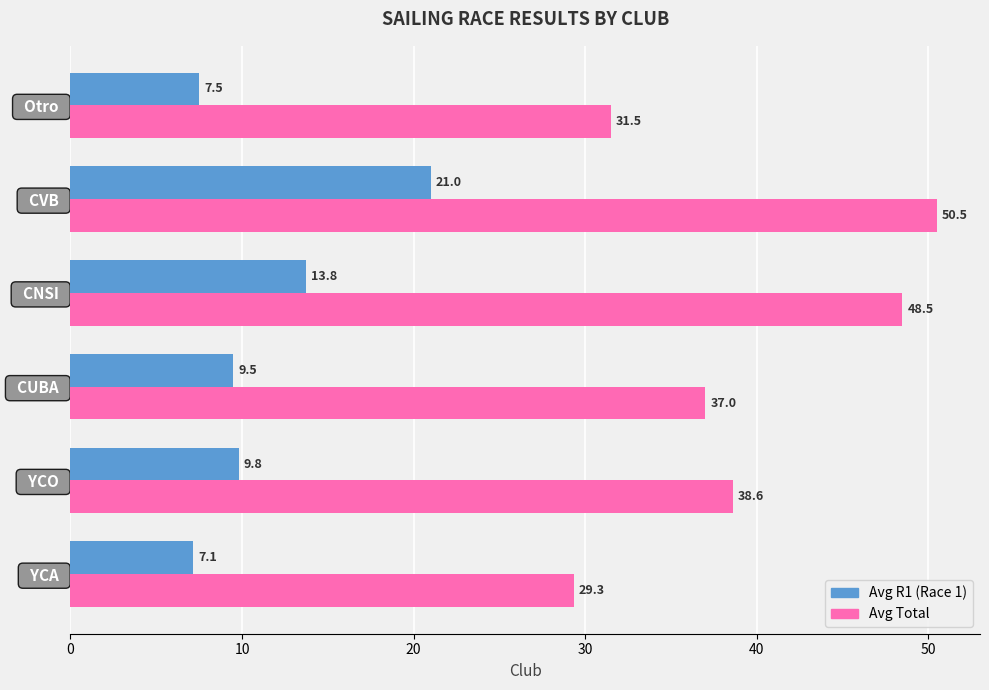

Which series has the largest range (max minus min)?

Avg Total